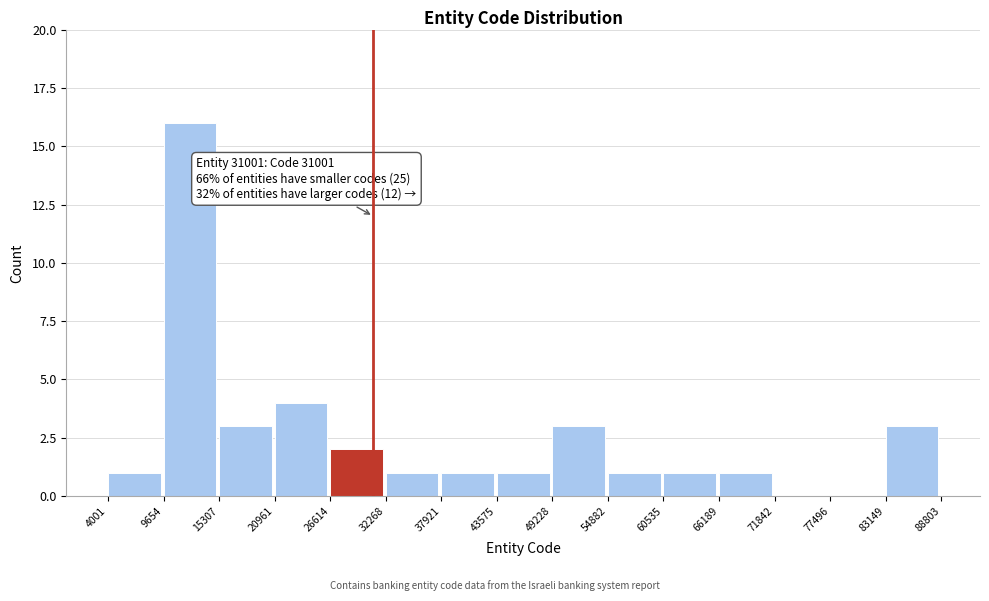

Which range on the x-axis has the tallest bar?

9654 to 15307